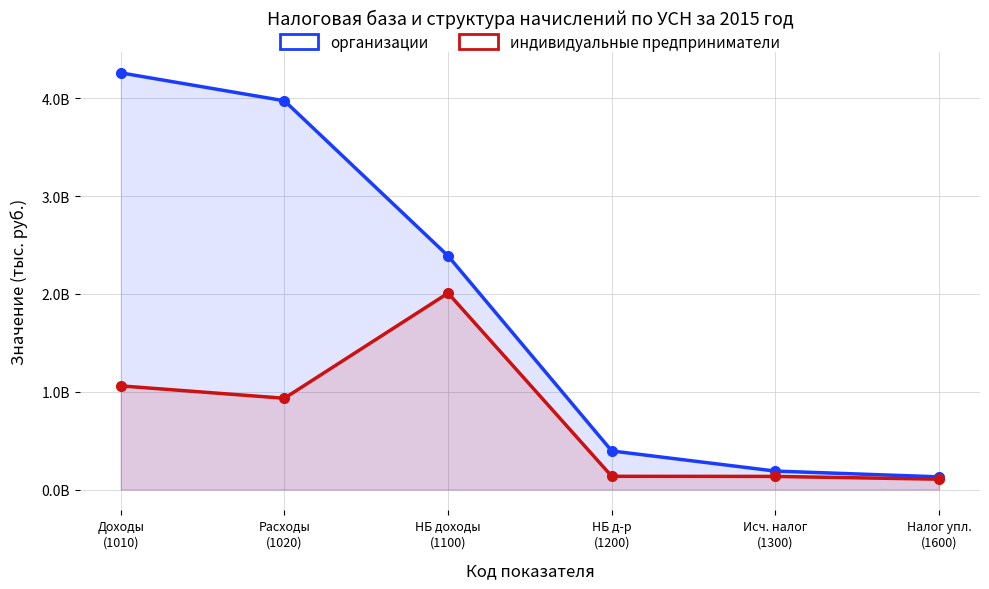

How many values in the индивидуальные предприниматели series exceed 933483498?

2